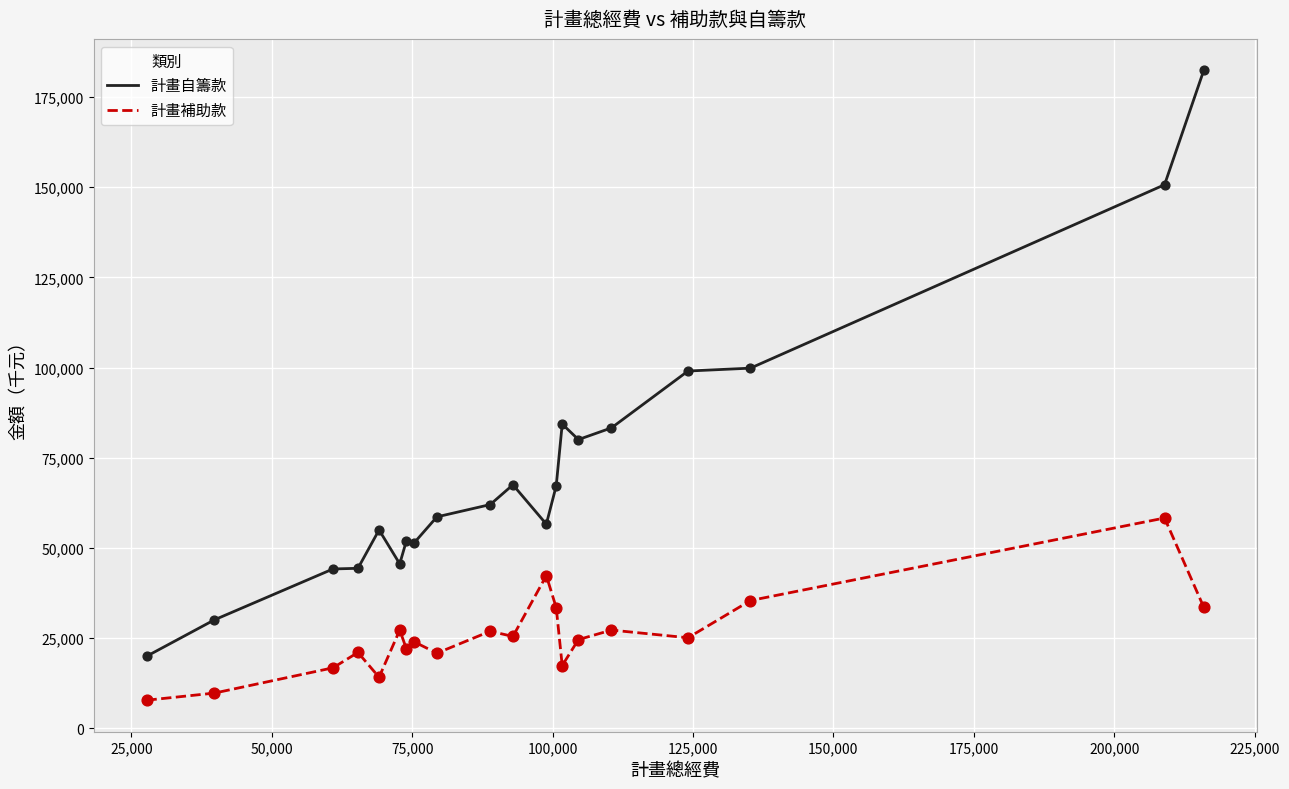

Which series has the largest total across all categories?

計畫自籌款